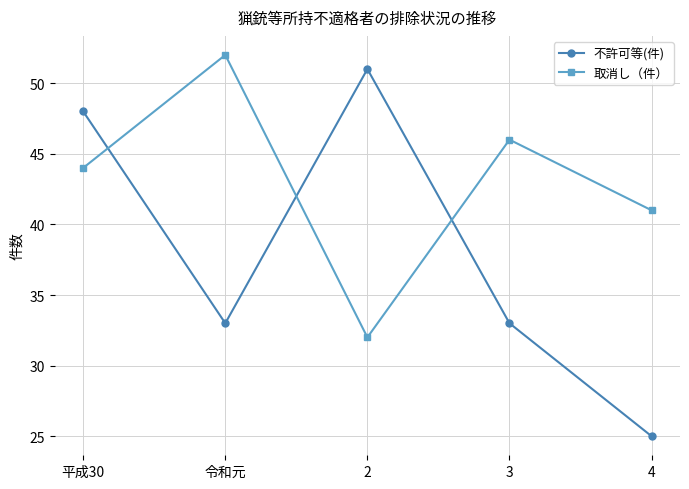

At which category is the sum across all series the highest?

平成30